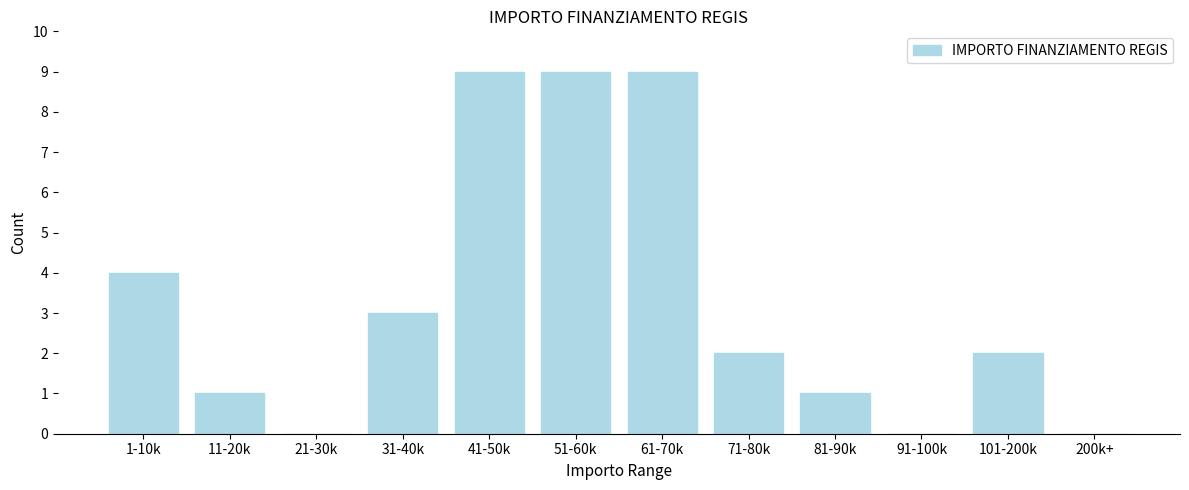

Reading left to right, what are all the values shown in this chart?

1-10k=4	11-20k=1	21-30k=0	31-40k=3	41-50k=9	51-60k=9	61-70k=9	71-80k=2	81-90k=1	91-100k=0	101-200k=2	200k+=0